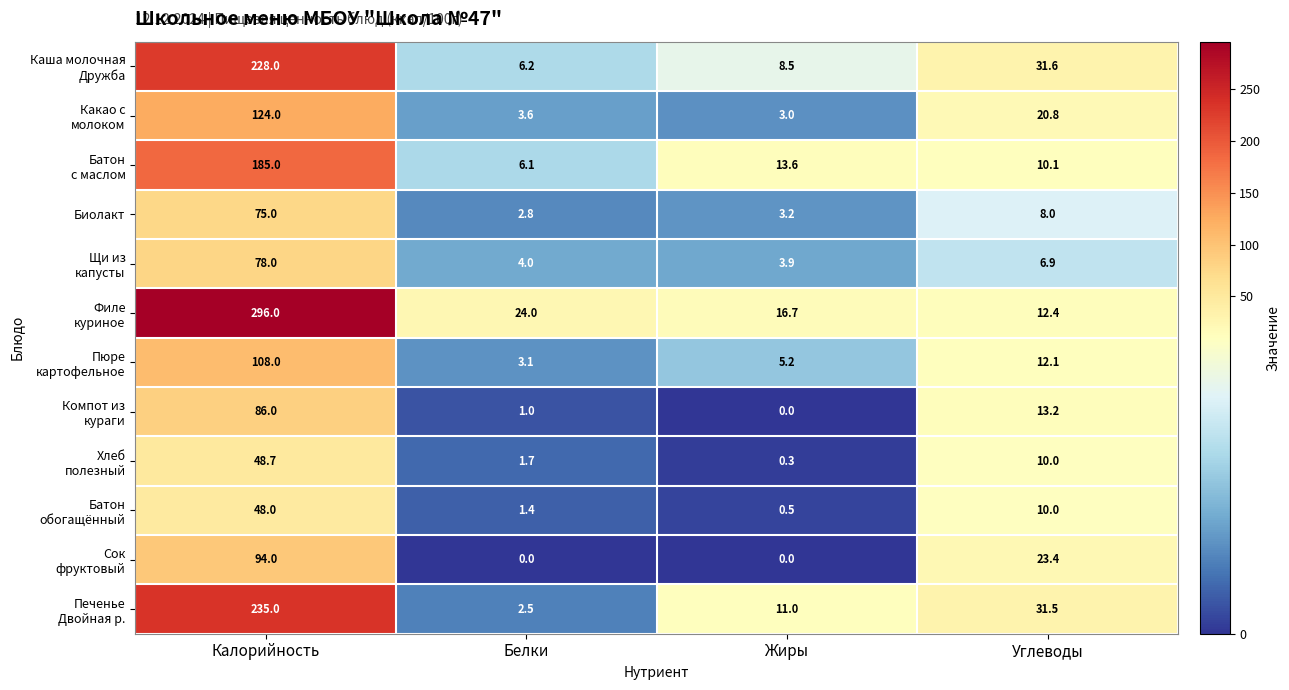

What is the sum of the Биолакт values at Калорийность and Углеводы?

83.0